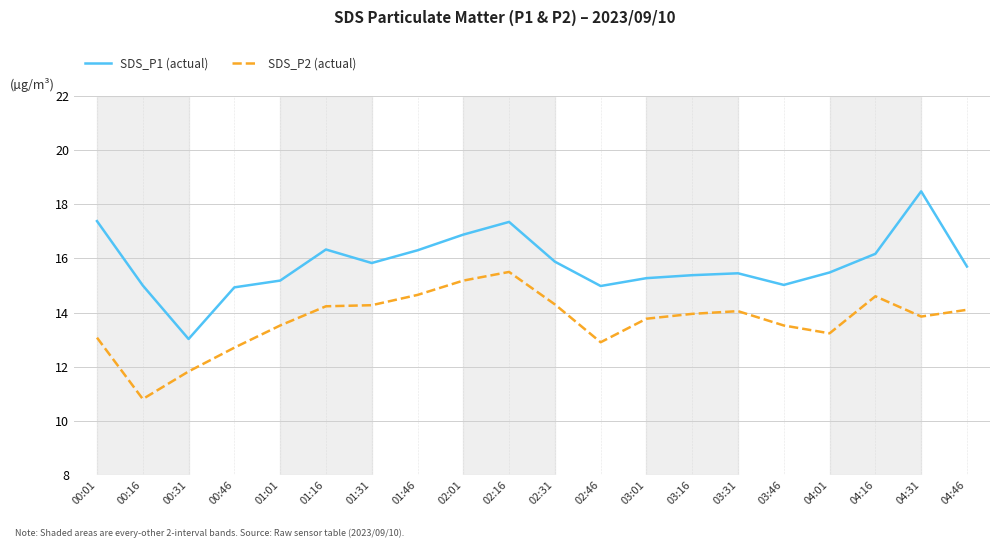

At how many categories does at least one series exceed 12?

20